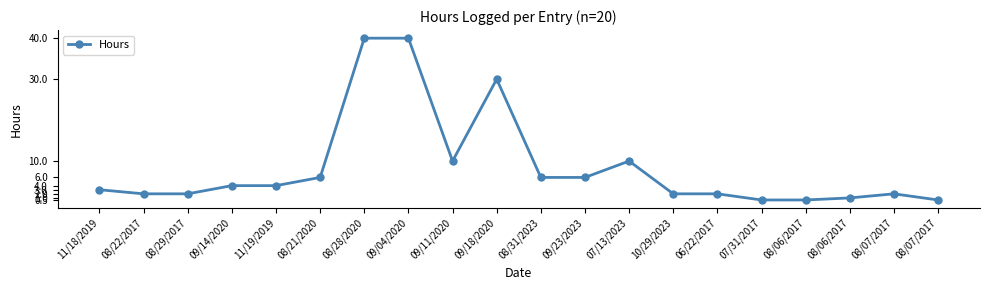

Does the chart have visible grid lines?

No